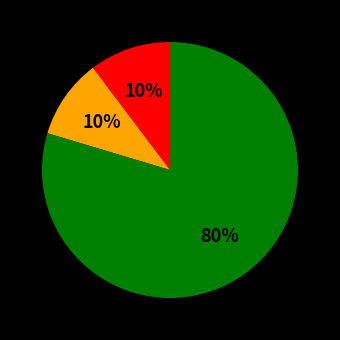

To the nearest percent, what is the difference between the largest and smallest slice percentages?

70%